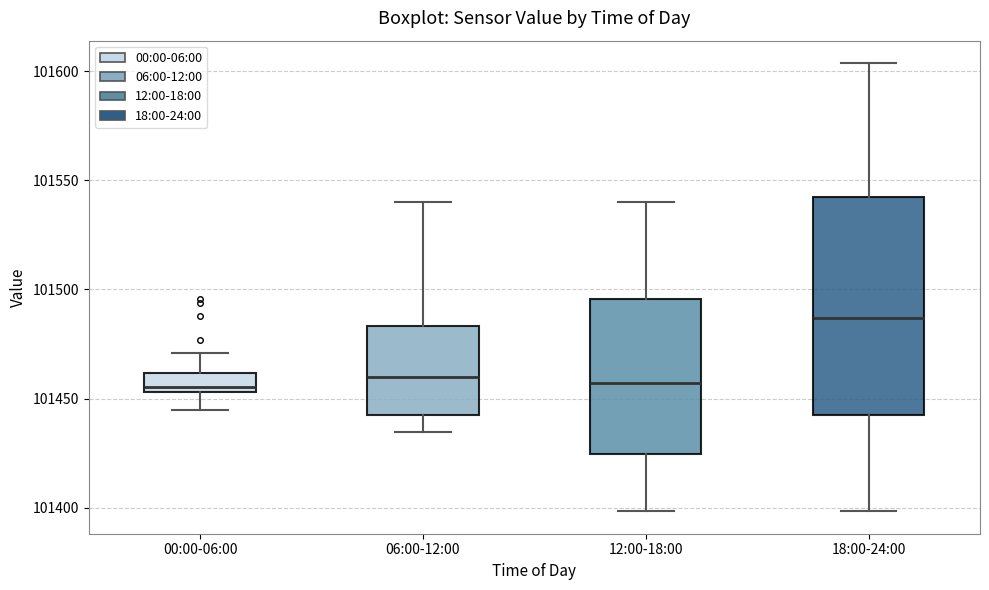

Where does the median line of the box for 18:00-24:00 sit on the y-axis? The values are not printed on the chart, so give them approximately, as read against the axis.

101485